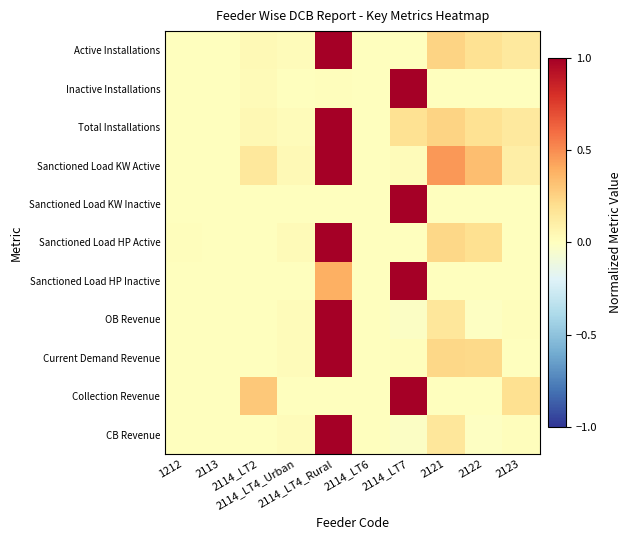

Reading right to left, extract all data points from this chart.

Active Installations: 2123=0.1	2122=0.2	2121=0.2	2114_LT7=0.0	2114_LT6=0.0	2114_LT4_Rural=1.0	2114_LT4_Urban=0.0	2114_LT2=0.0	2113=0.0	1212=0.0
Inactive Installations: 2123=0.0	2122=0.0	2121=0.0	2114_LT7=1.0	2114_LT6=0.0	2114_LT4_Rural=0.0	2114_LT4_Urban=0.0	2114_LT2=0.0	2113=0.0	1212=0.0
Total Installations: 2123=0.1	2122=0.2	2121=0.2	2114_LT7=0.2	2114_LT6=0.0	2114_LT4_Rural=1.0	2114_LT4_Urban=0.0	2114_LT2=0.0	2113=0.0	1212=0.0
Sanctioned Load KW Active: 2123=0.1	2122=0.3	2121=0.5	2114_LT7=0.0	2114_LT6=0.0	2114_LT4_Rural=1.0	2114_LT4_Urban=0.0	2114_LT2=0.1	2113=0.0	1212=0.0
Sanctioned Load KW Inactive: 2123=0.0	2122=0.0	2121=0.0	2114_LT7=1.0	2114_LT6=0.0	2114_LT4_Rural=0.0	2114_LT4_Urban=0.0	2114_LT2=0.0	2113=0.0	1212=0.0
Sanctioned Load HP Active: 2123=0.0	2122=0.2	2121=0.2	2114_LT7=0.0	2114_LT6=0.0	2114_LT4_Rural=1.0	2114_LT4_Urban=0.0	2114_LT2=0.0	2113=0.0	1212=0.0
Sanctioned Load HP Inactive: 2123=0.0	2122=0.0	2121=0.0	2114_LT7=1.0	2114_LT6=0.0	2114_LT4_Rural=0.4	2114_LT4_Urban=0.0	2114_LT2=0.0	2113=0.0	1212=0.0
OB Revenue: 2123=0.0	2122=-0.0	2121=0.2	2114_LT7=-0.0	2114_LT6=0.0	2114_LT4_Rural=1.0	2114_LT4_Urban=0.0	2114_LT2=0.0	2113=0.0	1212=0.0
Current Demand Revenue: 2123=0.0	2122=0.2	2121=0.2	2114_LT7=0.0	2114_LT6=0.0	2114_LT4_Rural=1.0	2114_LT4_Urban=0.0	2114_LT2=0.0	2113=0.0	1212=0.0
Collection Revenue: 2123=0.2	2122=0.0	2121=0.0	2114_LT7=1.0	2114_LT6=0.0	2114_LT4_Rural=0.0	2114_LT4_Urban=0.0	2114_LT2=0.3	2113=0.0	1212=0.0
CB Revenue: 2123=0.0	2122=-0.0	2121=0.2	2114_LT7=-0.0	2114_LT6=0.0	2114_LT4_Rural=1.0	2114_LT4_Urban=0.0	2114_LT2=0.0	2113=0.0	1212=0.0